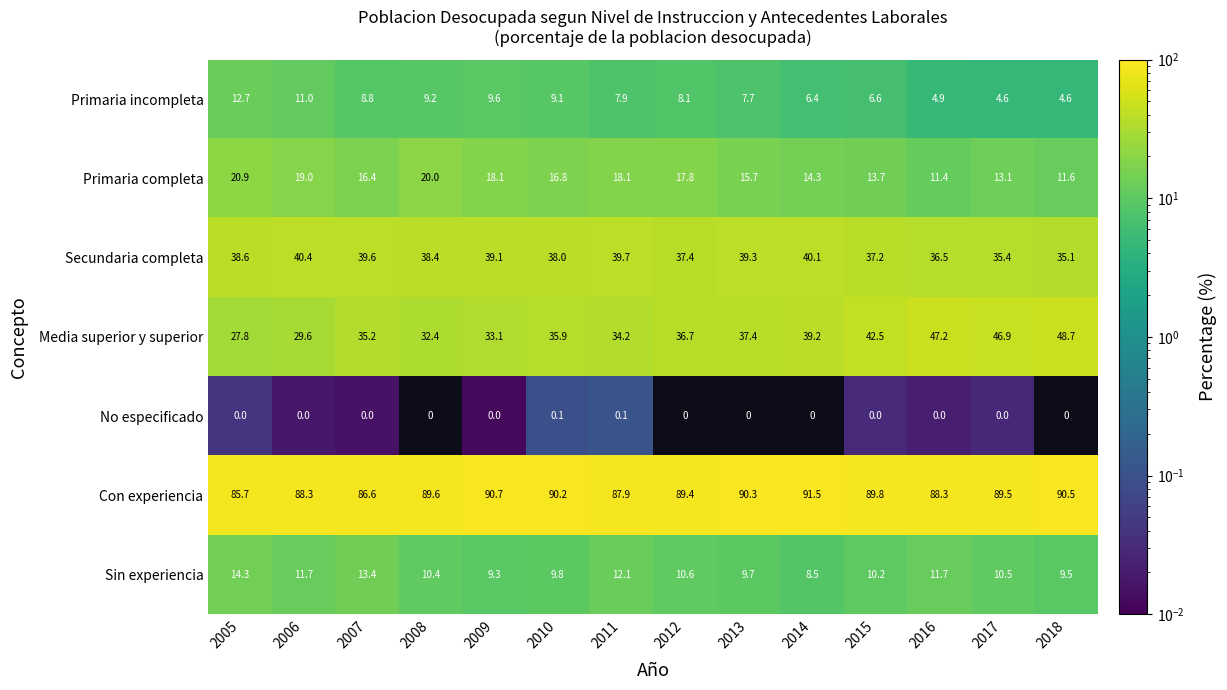

True or false: Sin experiencia has a value of 13.8 at 2010.

False